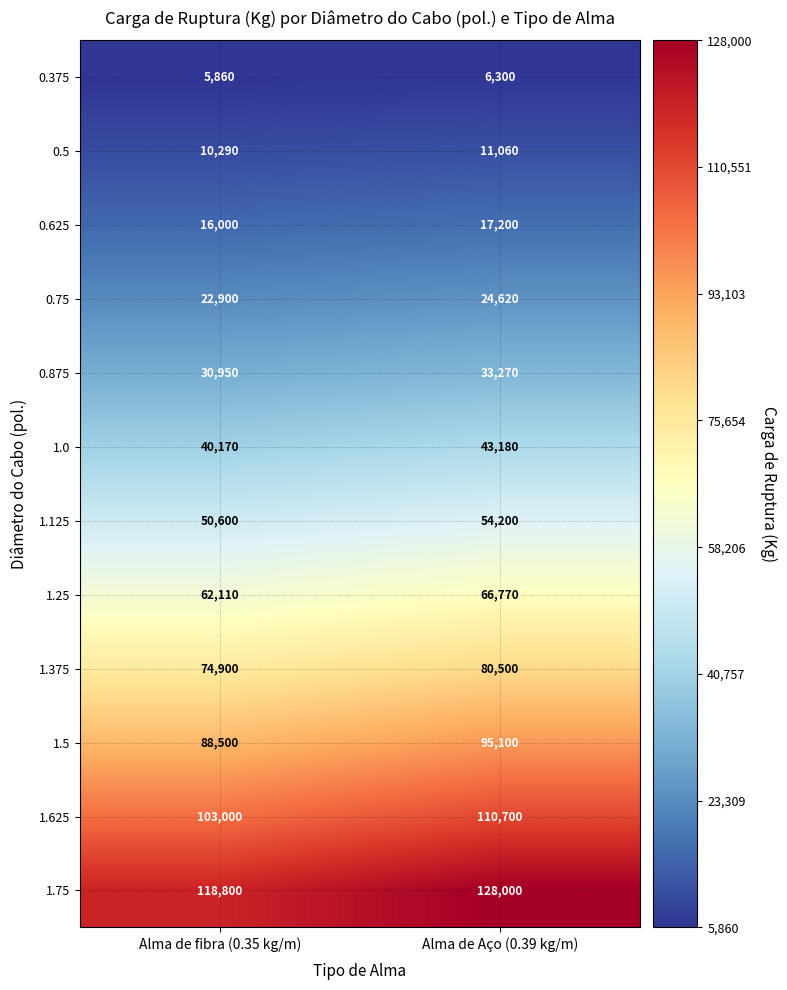

What is the difference between the maximum and minimum values in the 0.875 series?

2320